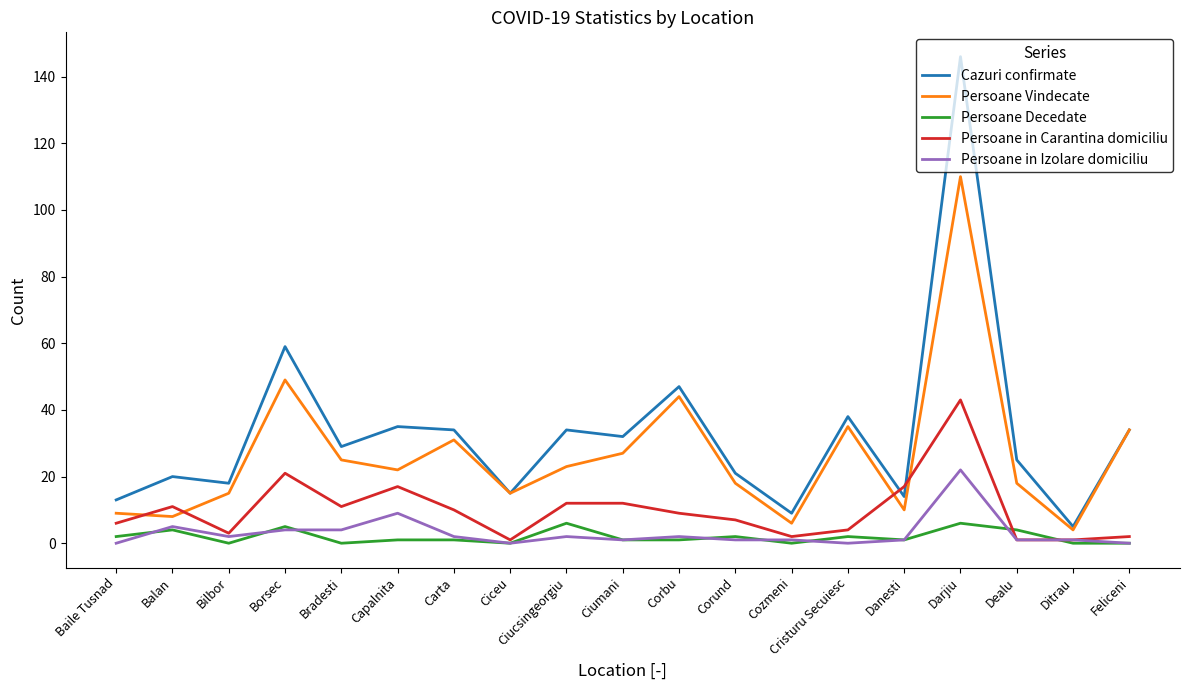

Reading left to right, list all the values displayed in this chart.

Cazuri confirmate: 13	20	18	59	29	35	34	15	34	32	47	21	9	38	14	146	25	5	34
Persoane Vindecate: 9	8	15	49	25	22	31	15	23	27	44	18	6	35	10	110	18	4	34
Persoane Decedate: 2	4	0	5	0	1	1	0	6	1	1	2	0	2	1	6	4	0	0
Persoane in Carantina domiciliu: 6	11	3	21	11	17	10	1	12	12	9	7	2	4	17	43	1	1	2
Persoane in Izolare domiciliu: 0	5	2	4	4	9	2	0	2	1	2	1	1	0	1	22	1	1	0